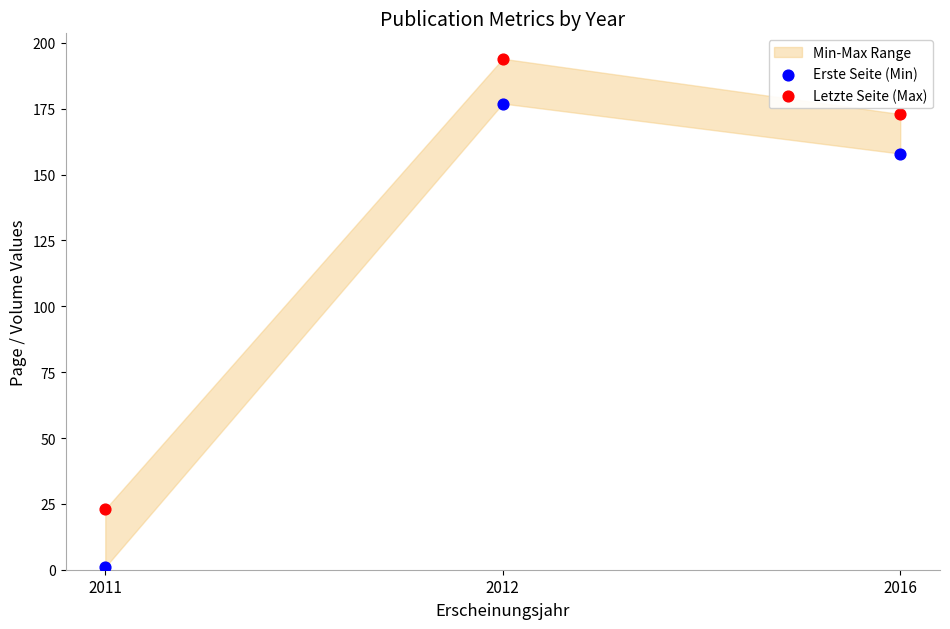

Across all data points, what is the range of Y values (max minus min)?

193